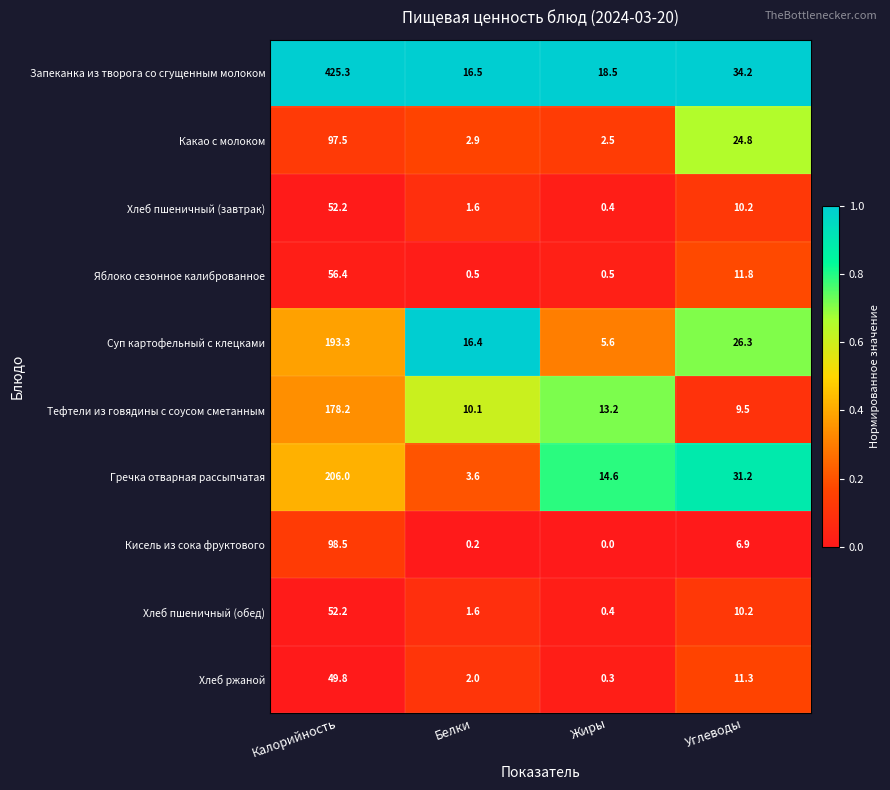

True or false: Хлеб ржаной has a value of 11.3 at Углеводы.

True